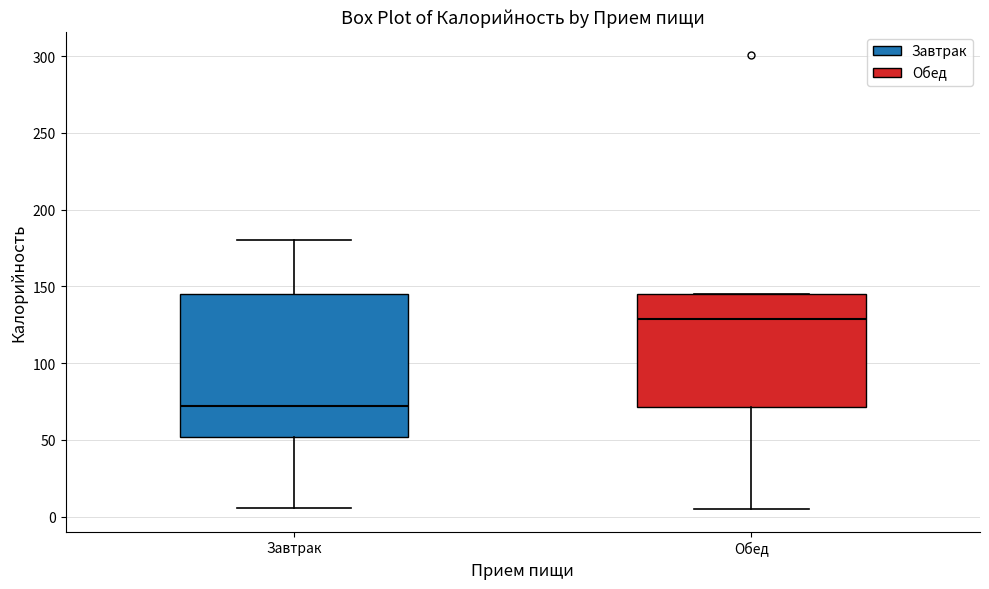

Which box has the lowest median line?

Завтрак